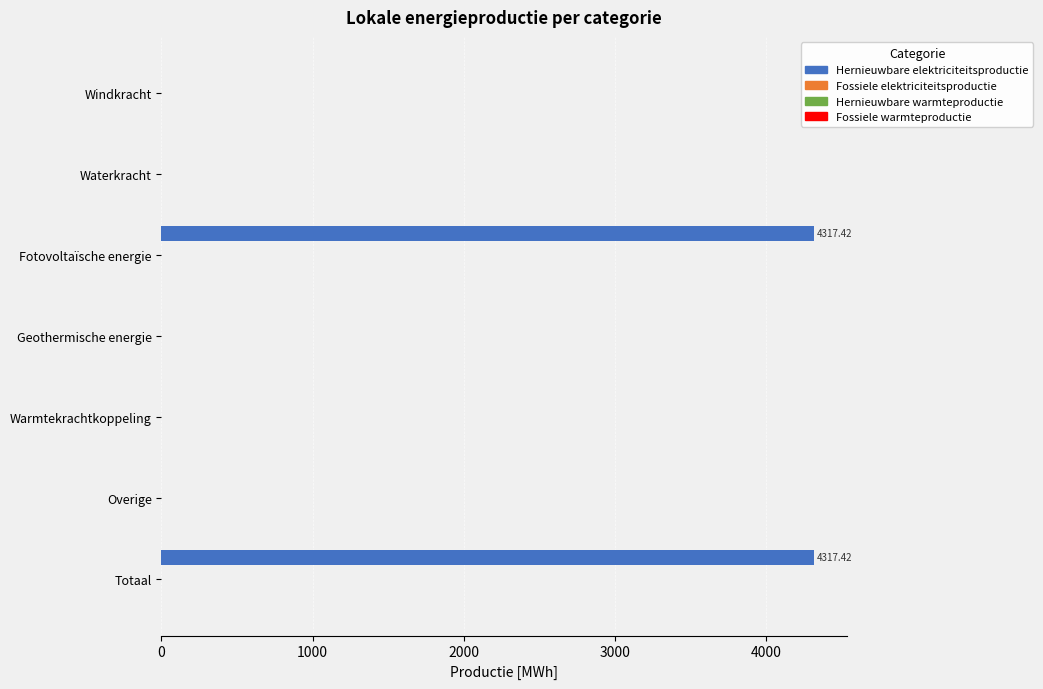

What is the sum of all values?

8634.8